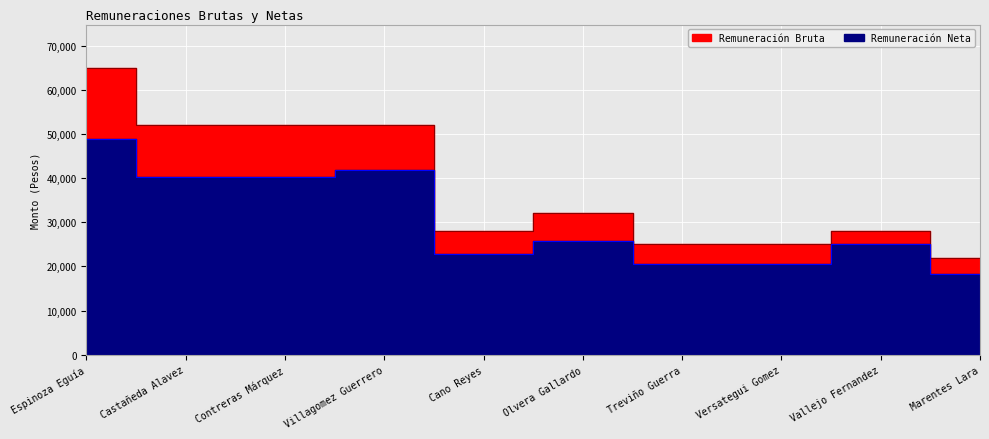

True or false: Remuneración Bruta and Remuneración Neta intersect in this chart.

False